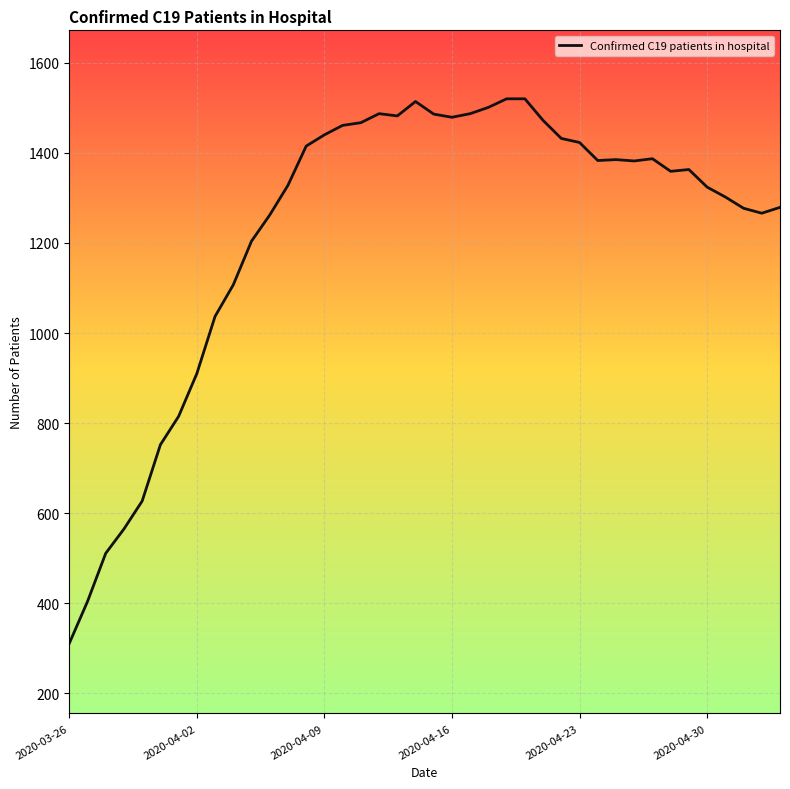

What is the smallest value displayed?

311